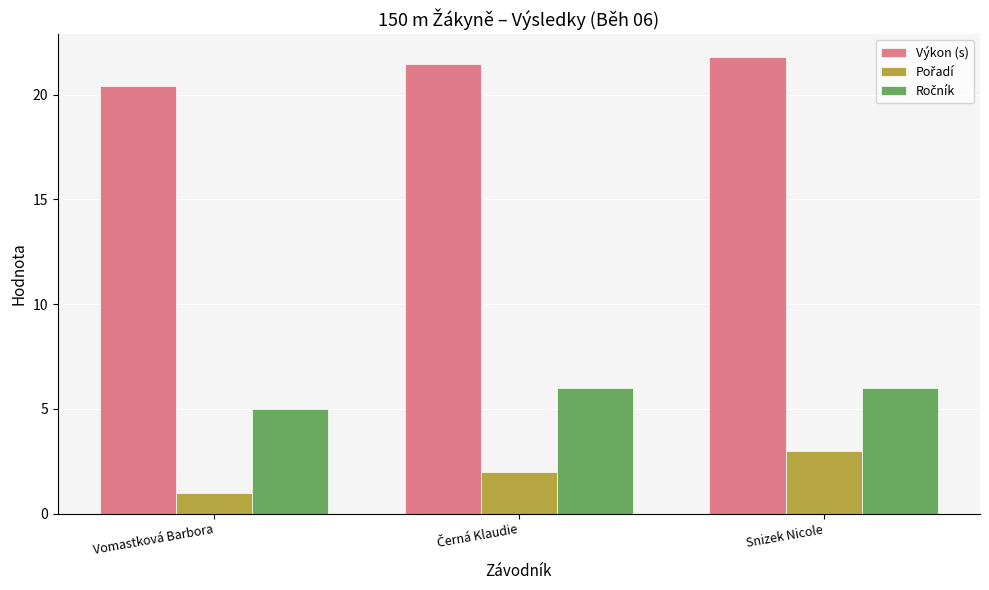

What is the approximate value of Výkon (s) at Vomastková Barbora?

20.4